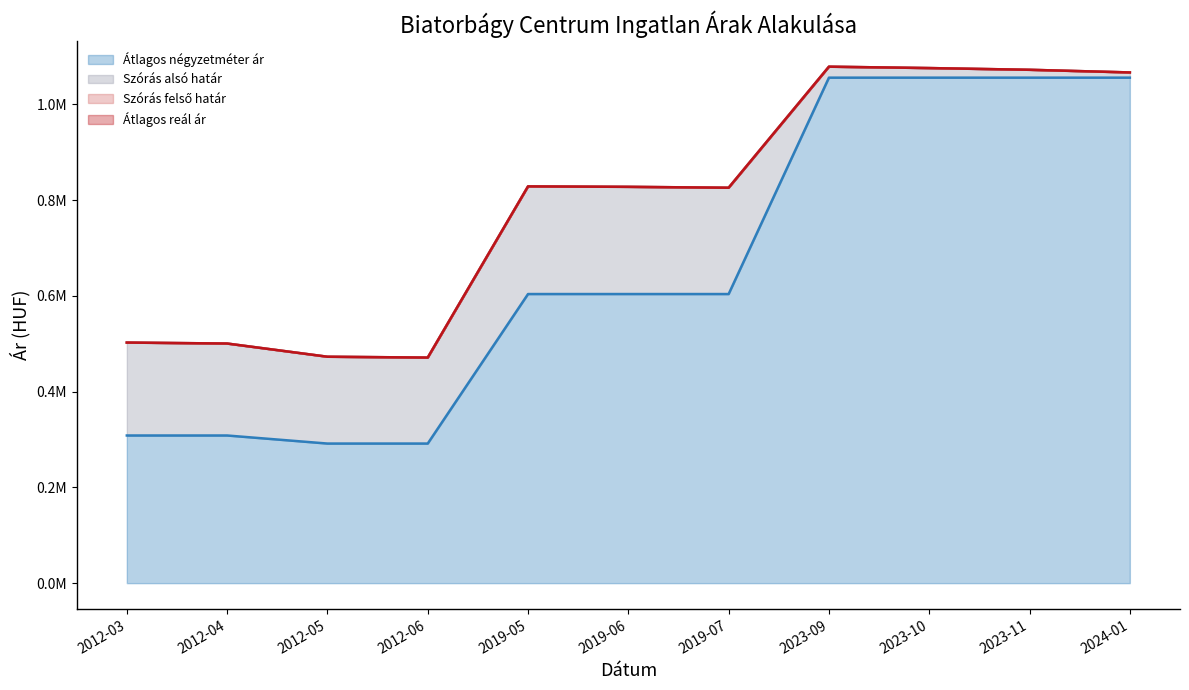

Is the value of Átlagos négyzetméter ár at 2012-04 greater than the value of Átlagos reál ár at 2012-05?

No